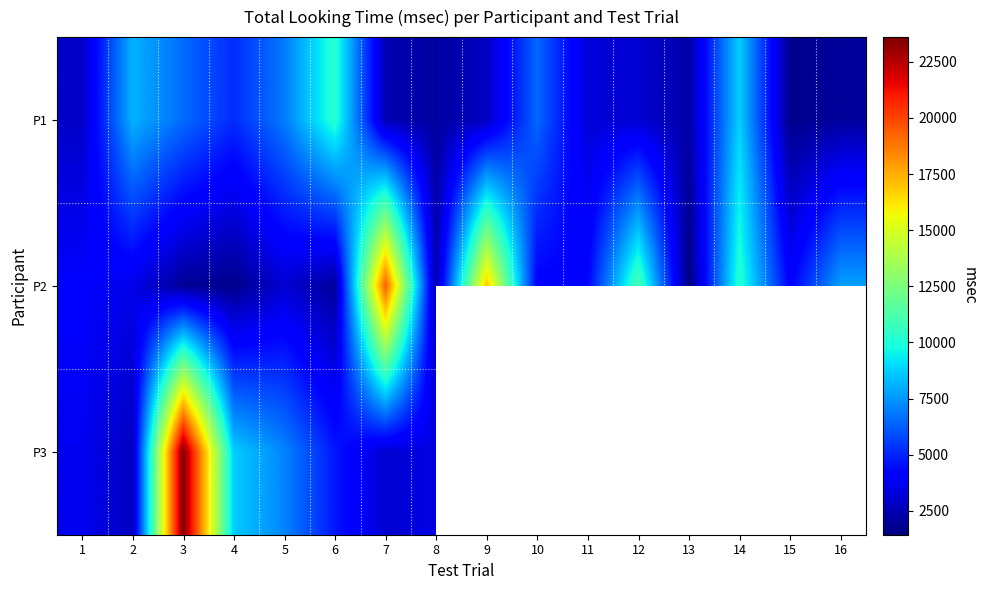

List the series in order of their peak value, highest first.

P3, P2, P1